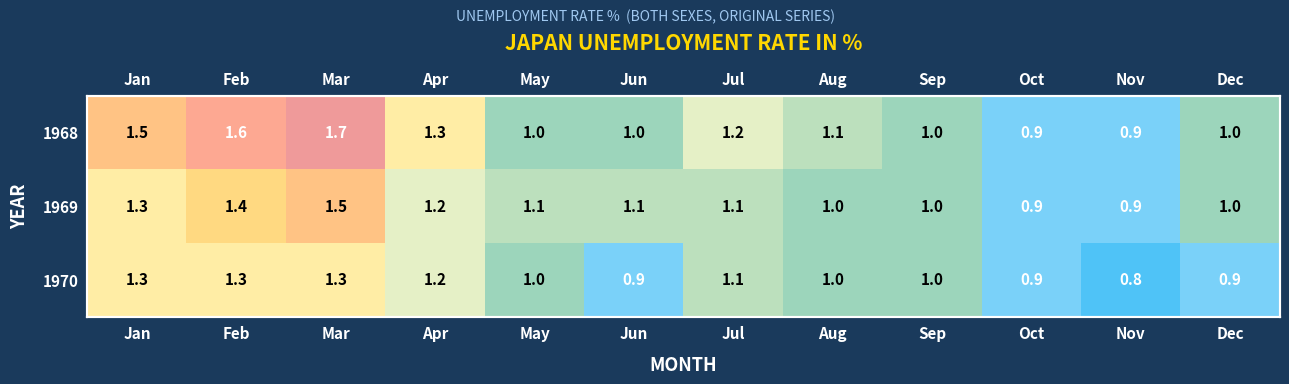

True or false: 1970 has a value of 1.3 at Sep.

False